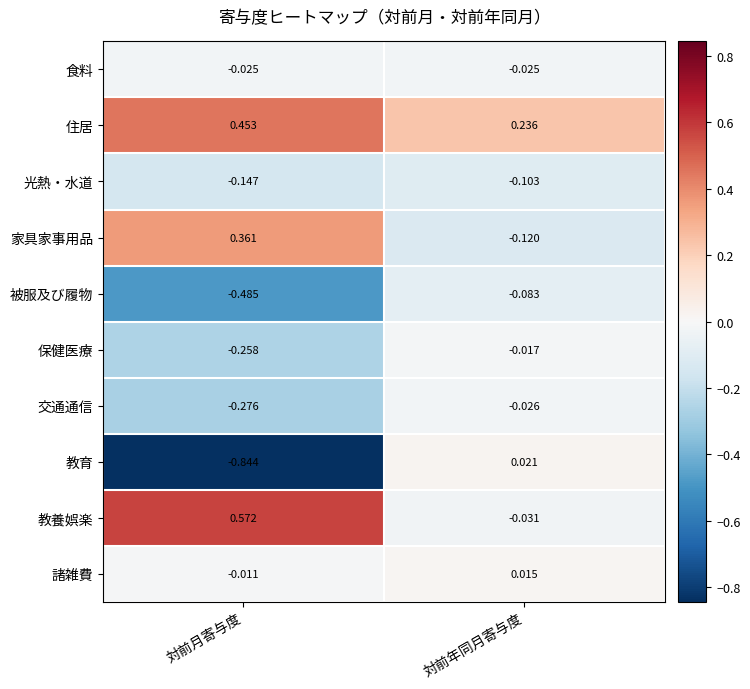

Rank the series at 対前月寄与度 from highest to lowest value.

教養娯楽, 住居, 家具家事用品, 諸雑費, 食料, 光熱・水道, 保健医療, 交通通信, 被服及び履物, 教育